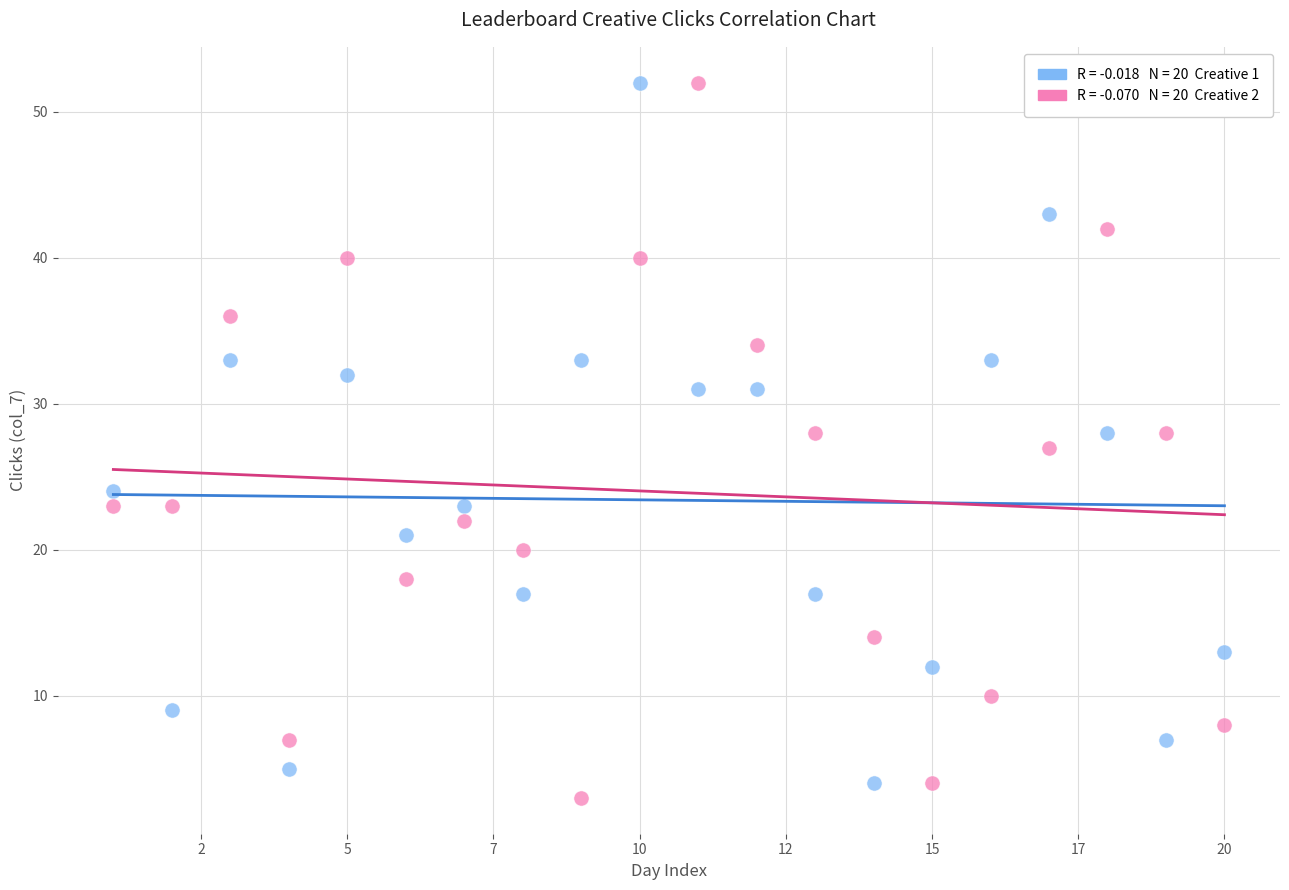

Across all data points, what is the range of X values (max minus min)?

19